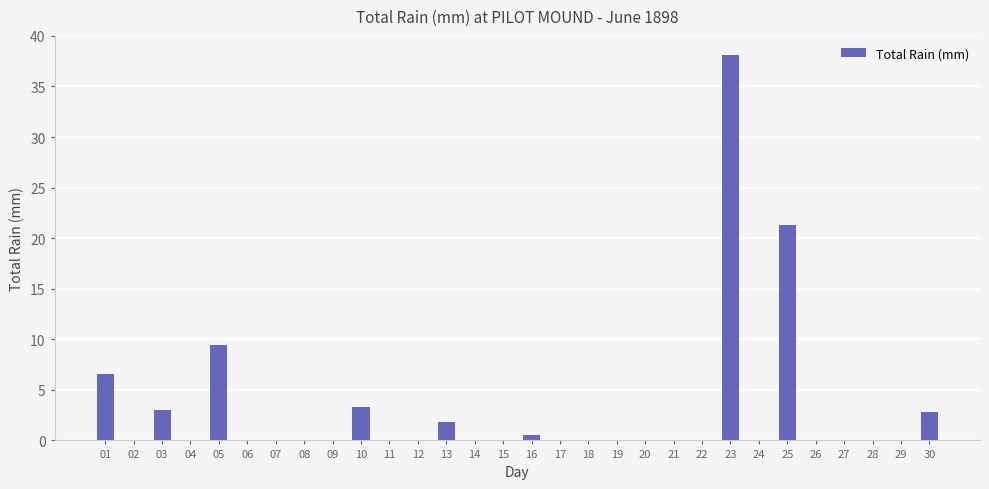

Are the bars horizontal?

No